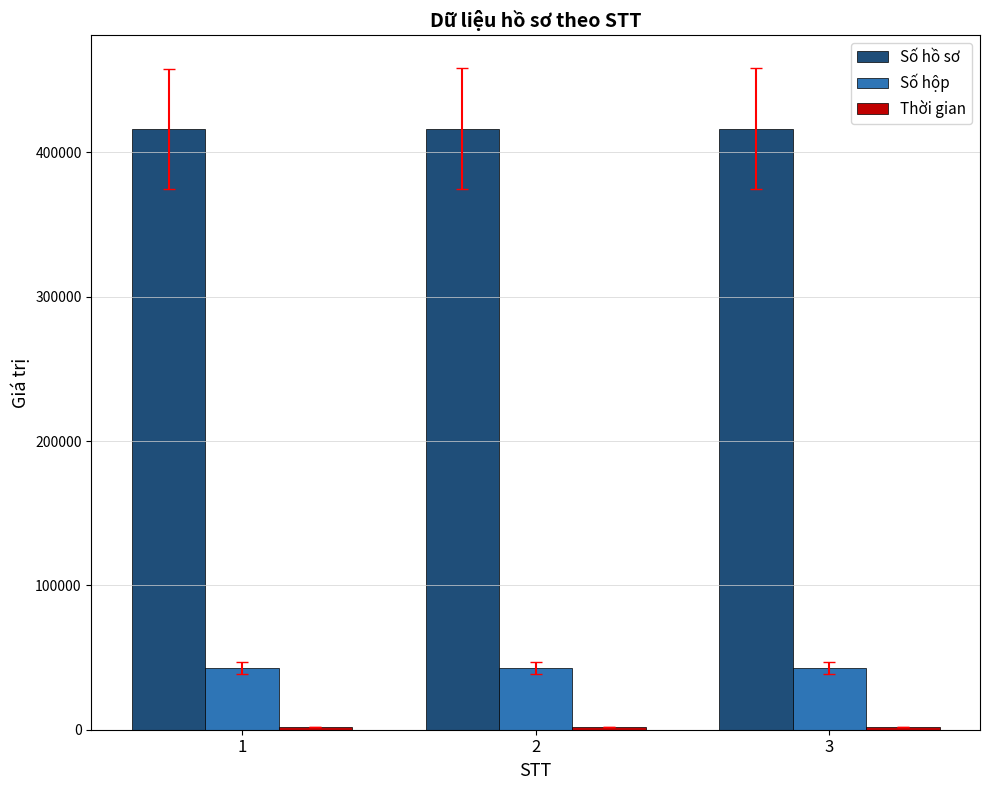

What is the lowest value of the Số hộp series?

42721